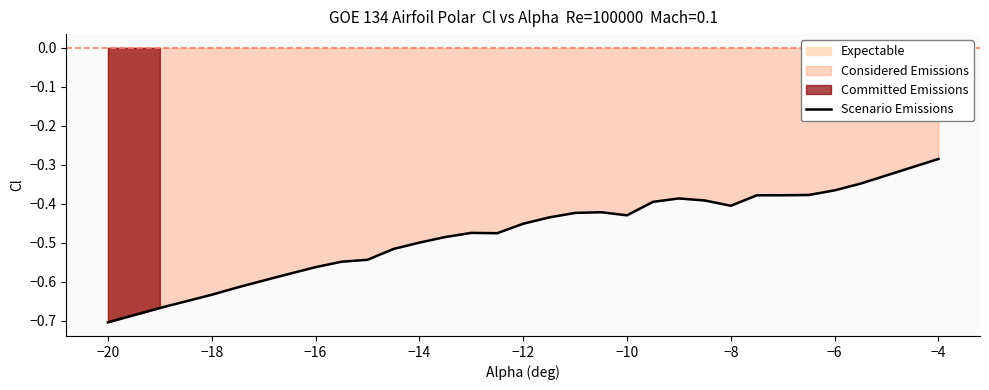

What is the smallest value displayed?

-0.7